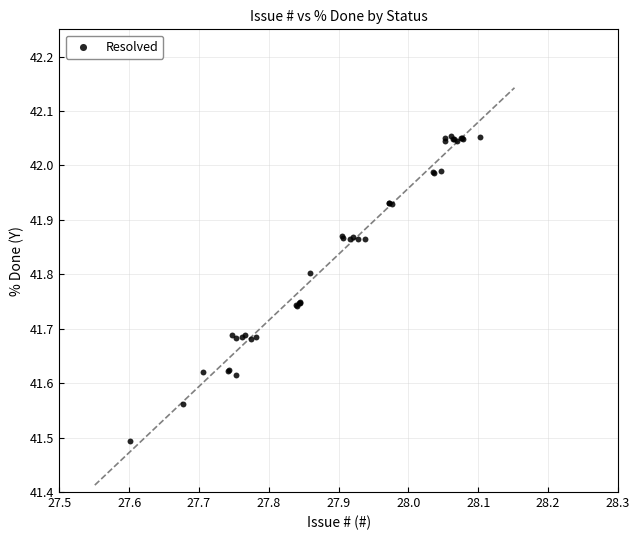

What Y value in the scatter plot is closest to 41?

41.5